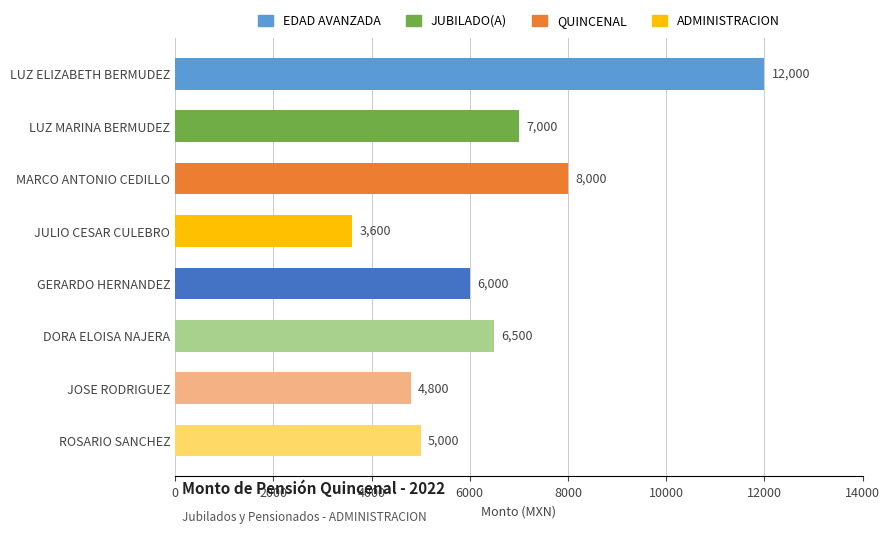

Reading top to bottom, list all the values displayed in this chart.

12000	7000	8000	3600	6000	6500	4800	5000